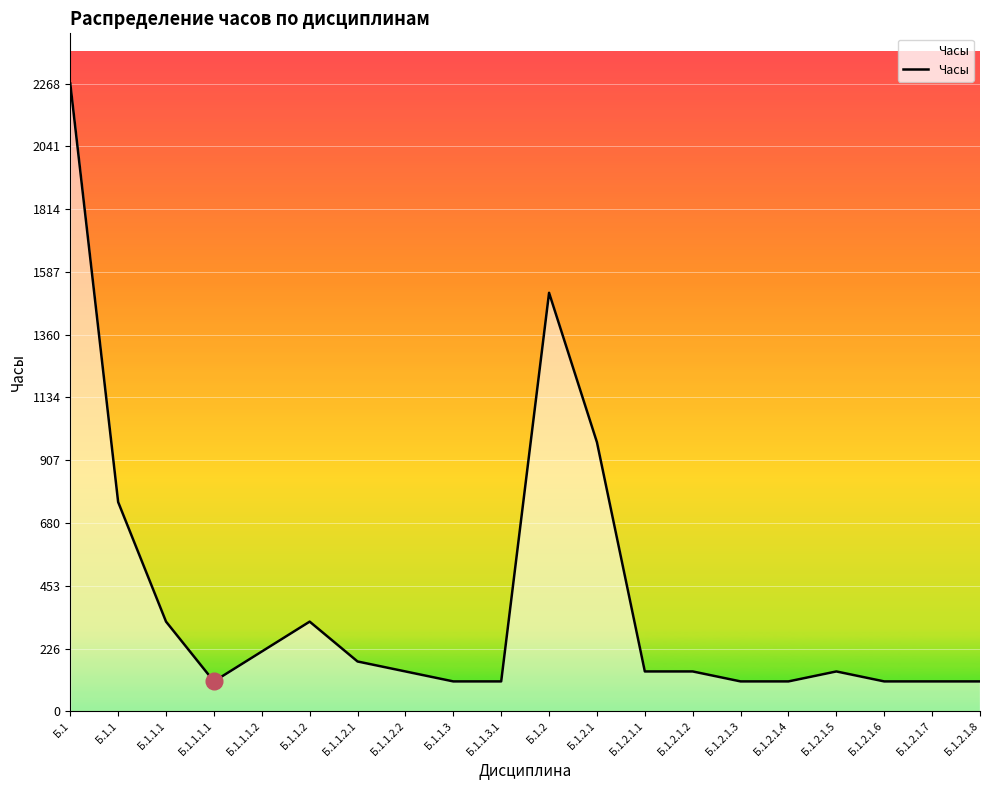

What is the ratio of the value at Б.1.1 to the value at Б.1.2.1.2?

5.2